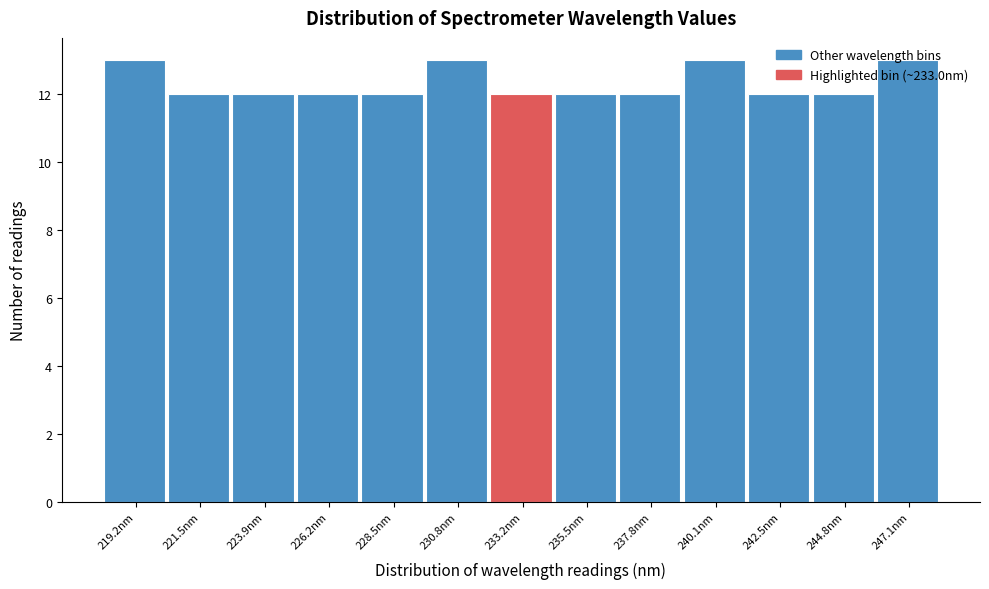

How tall is the bar that spans 225.0 to 227.5 on the x-axis? Neither the bar edges nor the heights are printed on the chart, so give them approximately, as read against the axes.

12